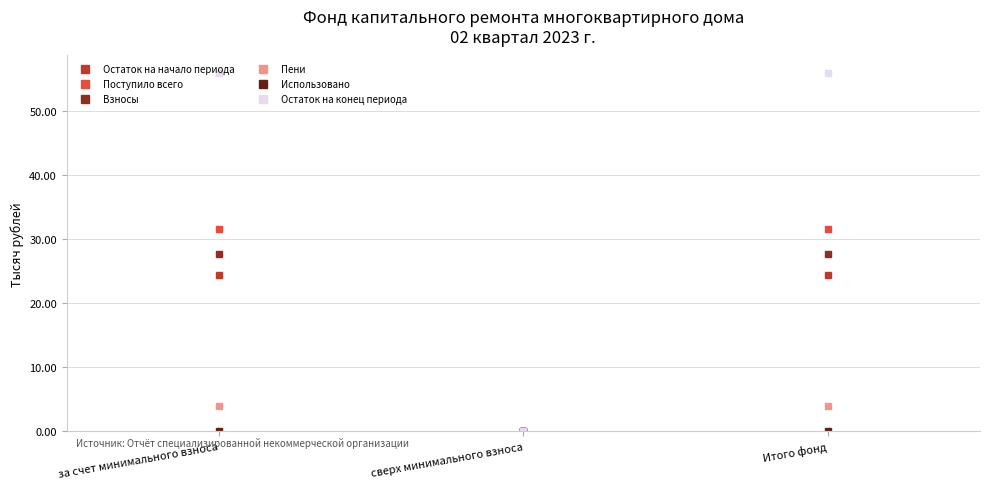

What is the label of the 2nd point from the left?

сверх минимального взноса